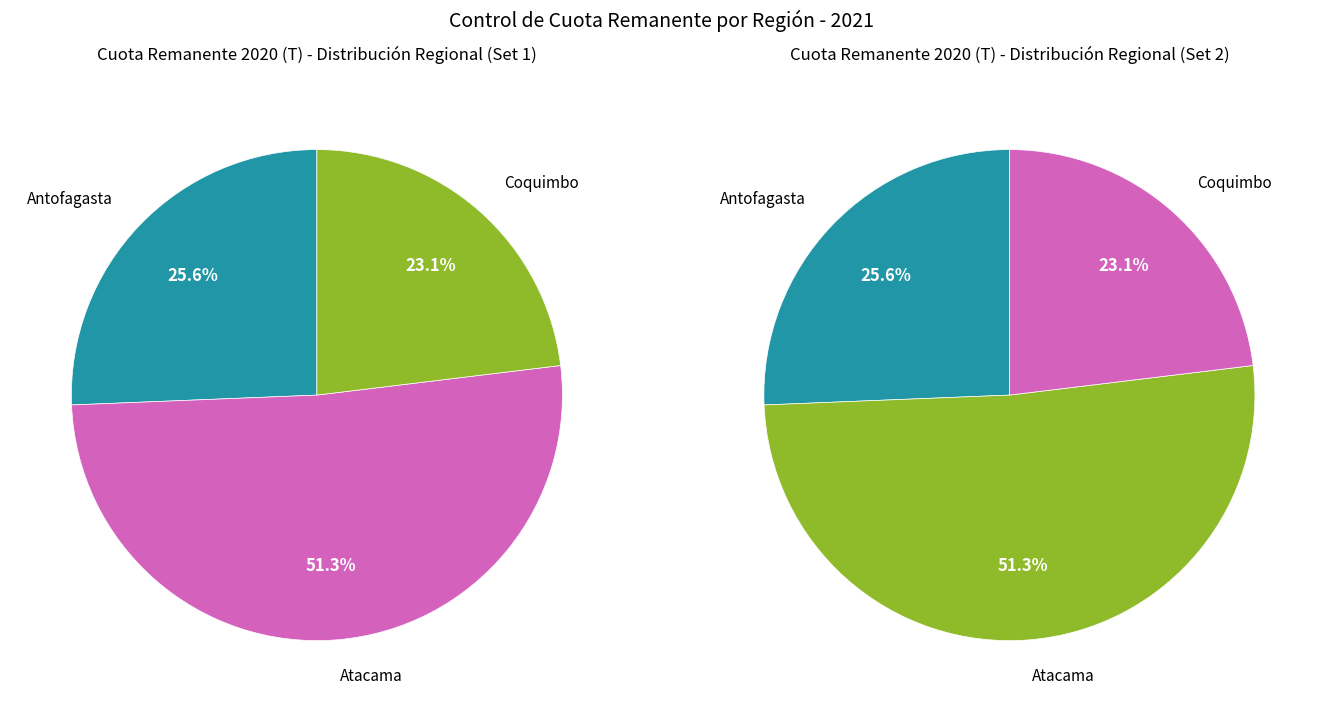

Is Antofagasta the majority of the pie?

No